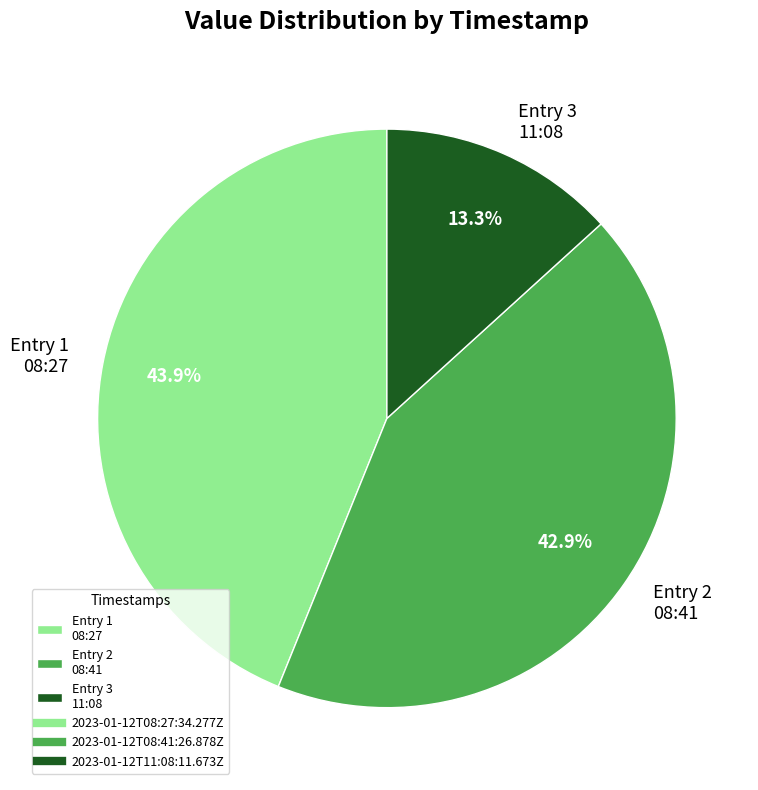

To the nearest percent, what is the average slice percentage?

33%